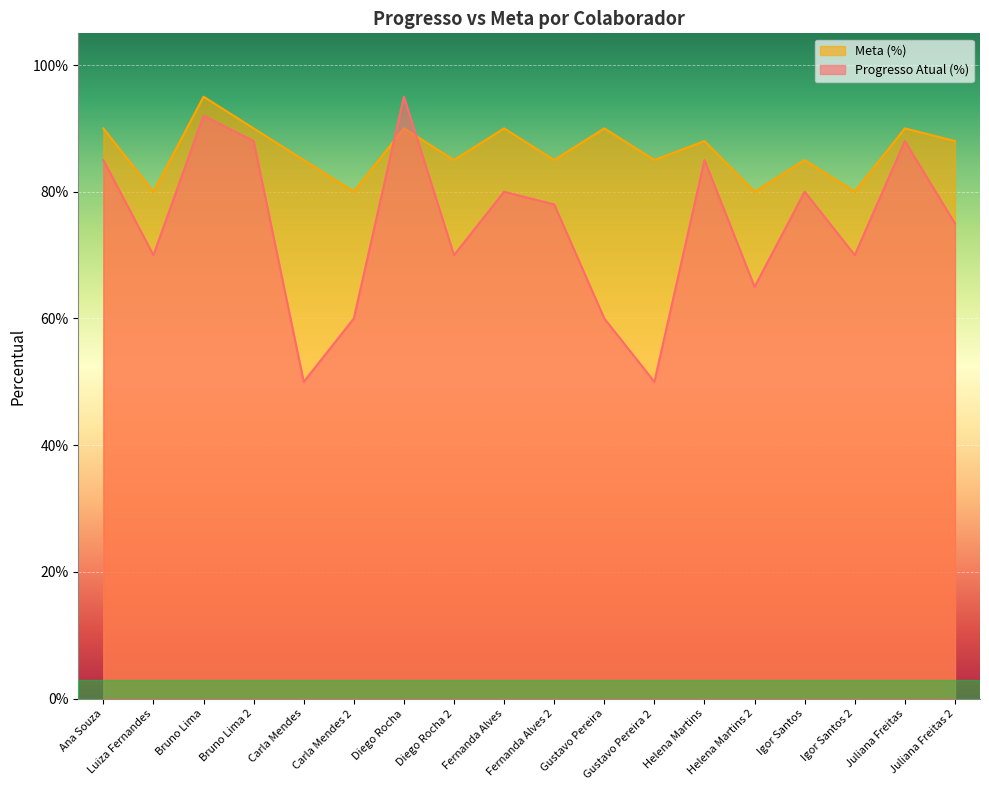

What is the spread (max minus min) of values at Gustavo Pereira?

0.3